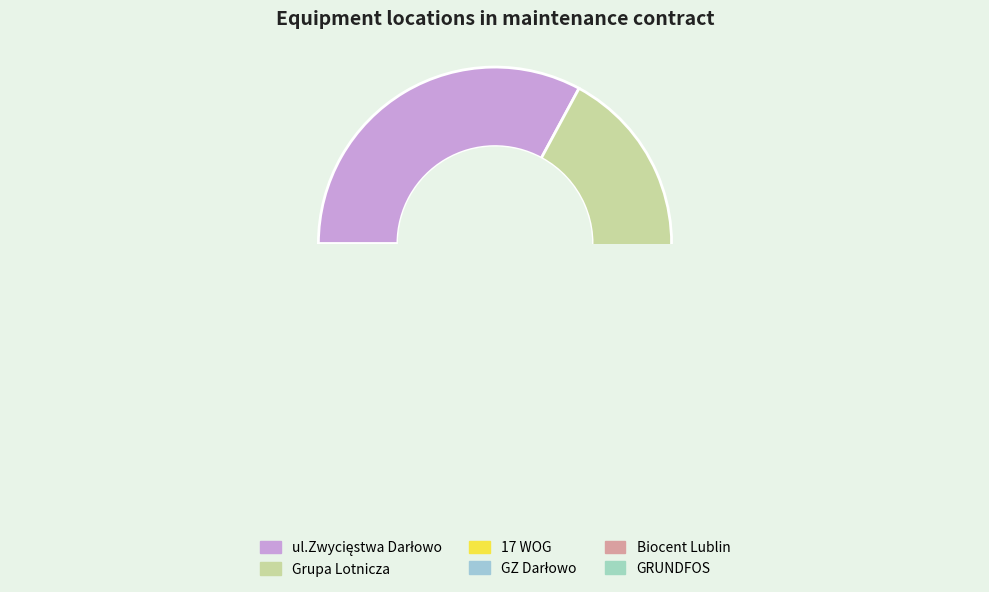

To the nearest percent, what is the average slice percentage?

17%